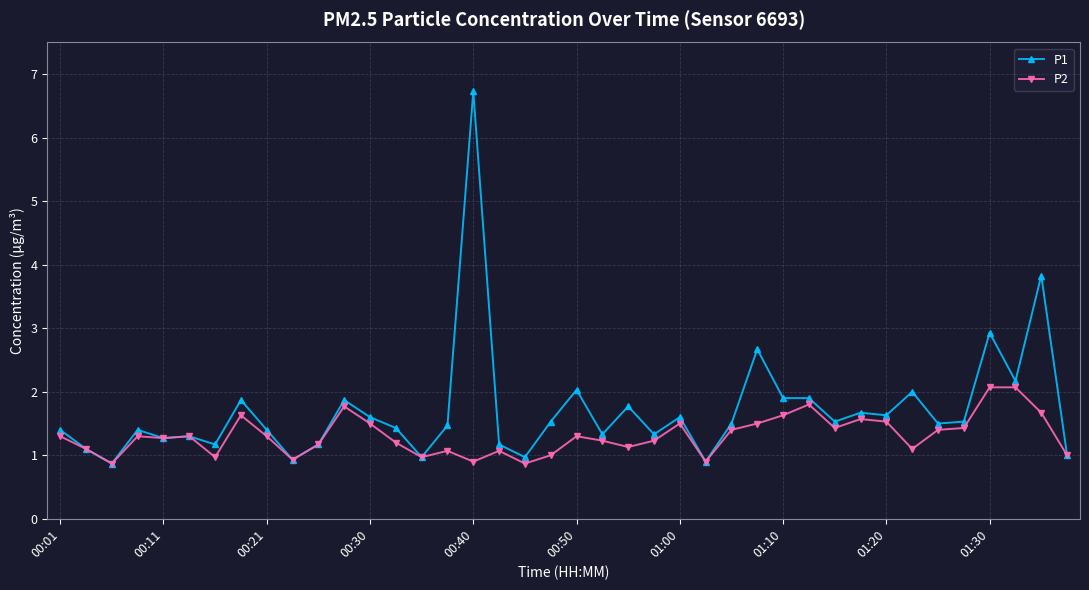

True or false: P2 has more than 1 points higher than both neighbors.

True